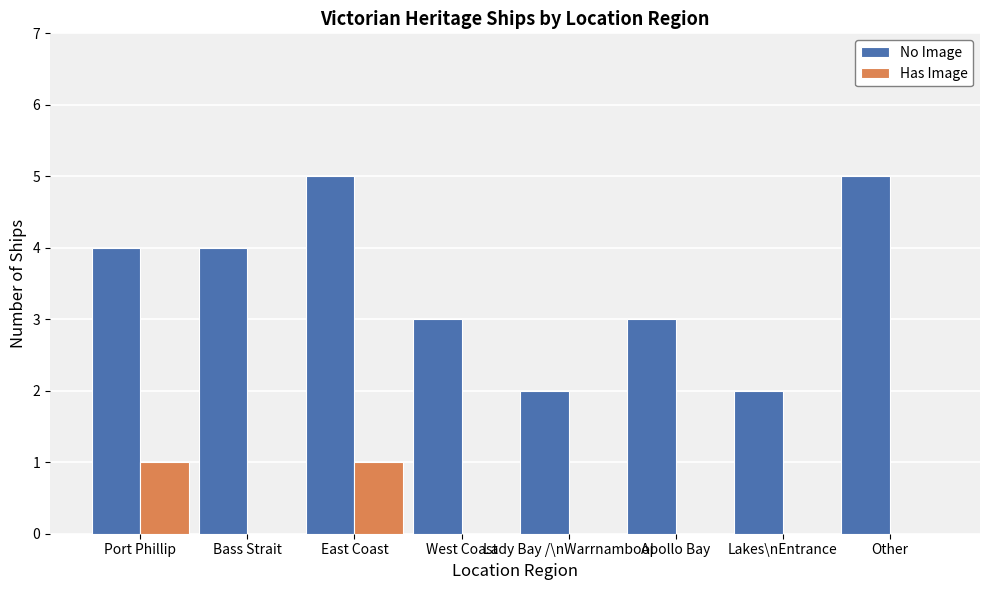

What is the approximate value of No Image at Port Phillip?

4